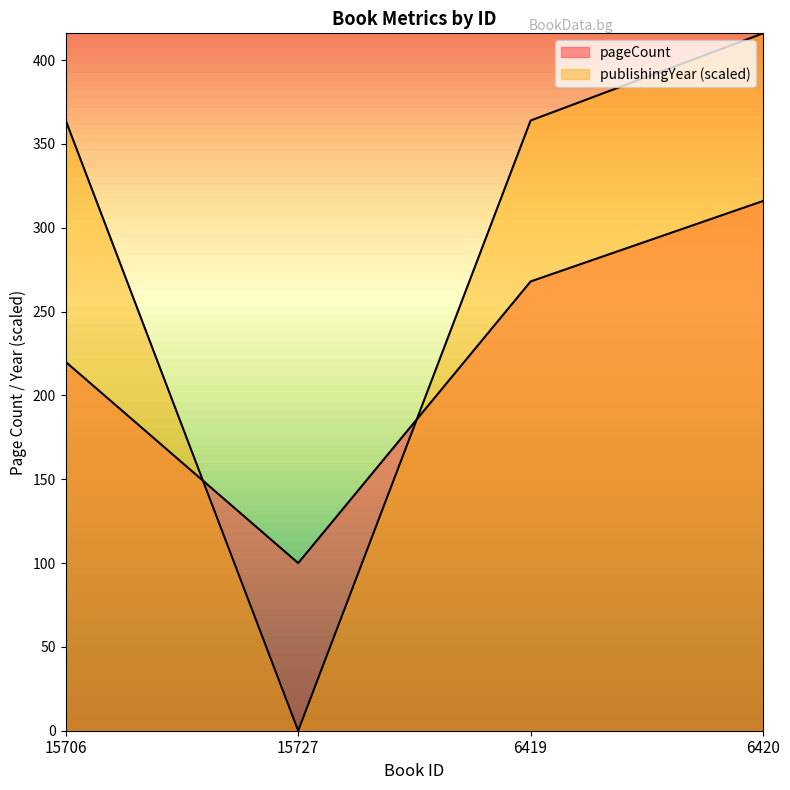

What value does the publishingYear series have at 6419, to the nearest 50?

350